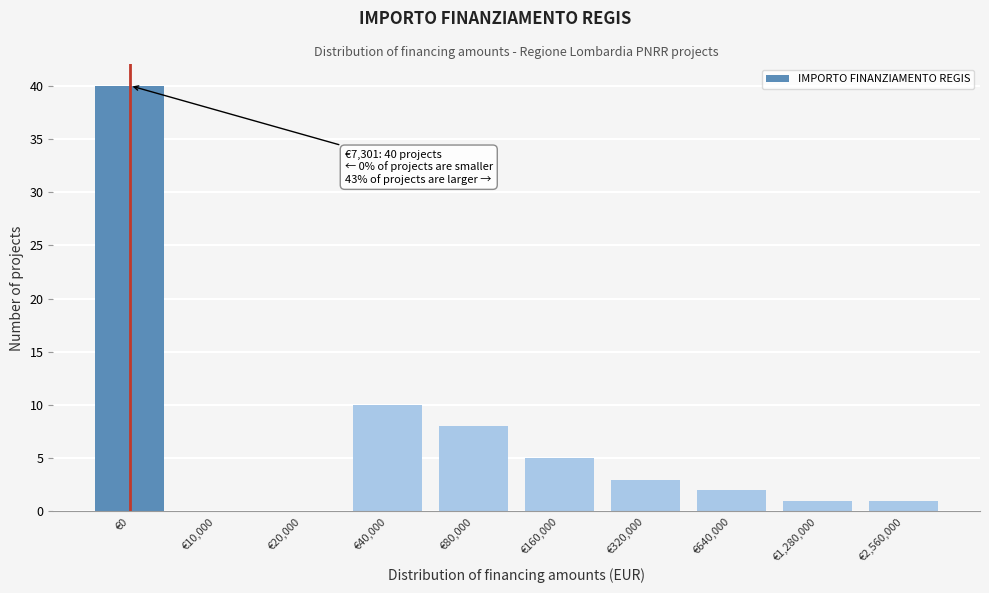

Reading left to right, transcribe all the data shown in this chart.

€0=40	€10,000=0	€20,000=0	€40,000=10	€80,000=8	€160,000=5	€320,000=3	€640,000=2	€1,280,000=1	€2,560,000=1